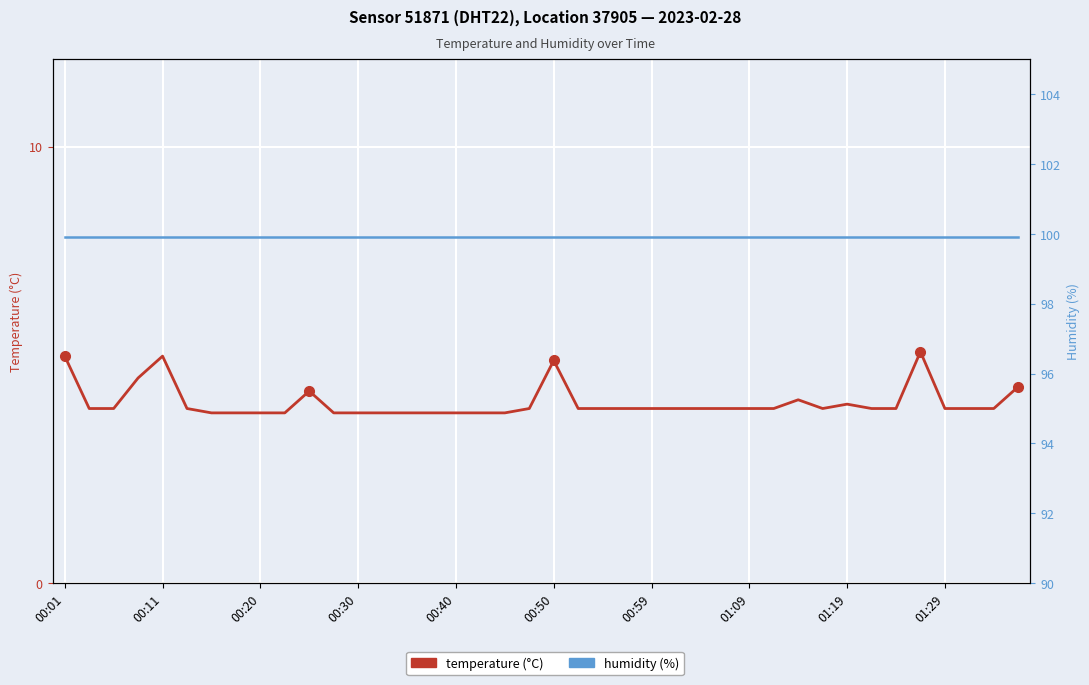

Which series changed the most between 26 and 36?

temperature